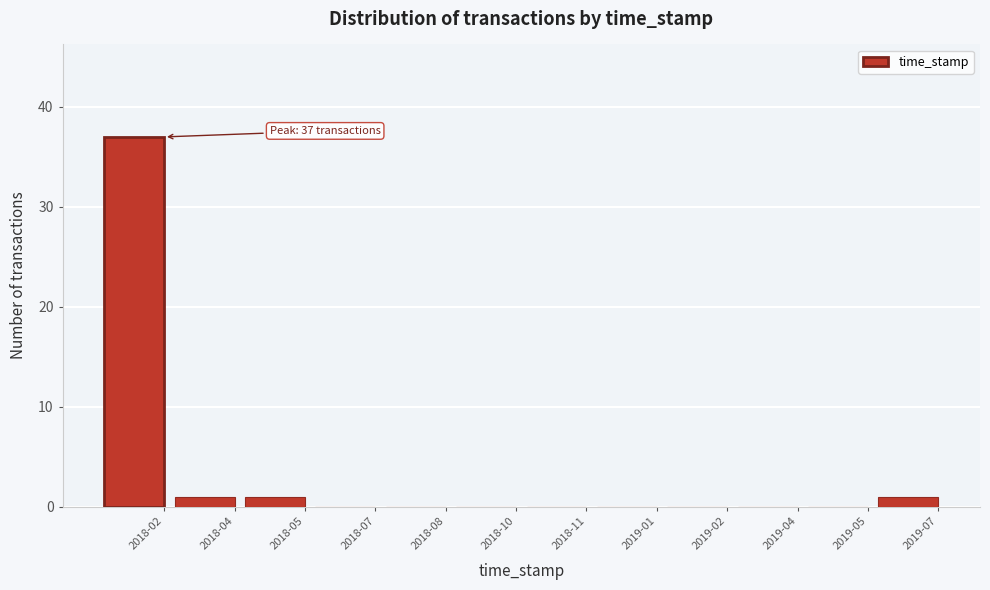

Reading right to left, extract all data points from this chart.

2019-07=1	2019-05=0	2019-04=0	2019-02=0	2019-01=0	2018-11=0	2018-10=0	2018-08=0	2018-07=0	2018-05=1	2018-04=1	2018-02=37